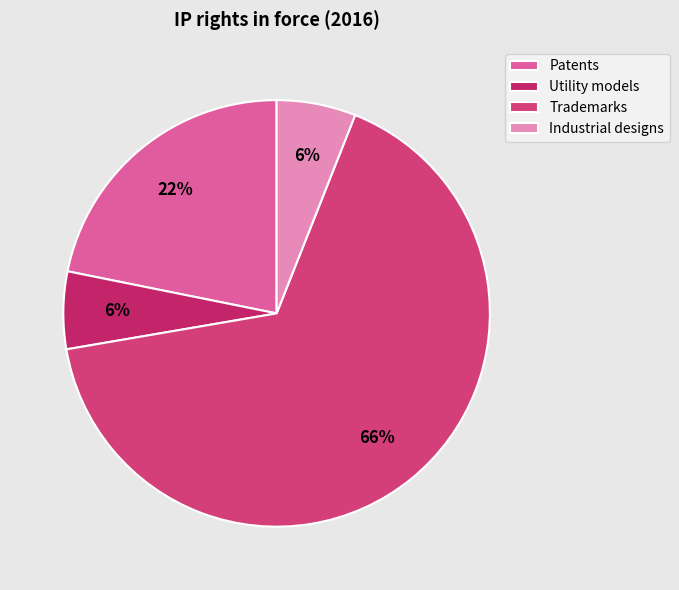

To the nearest percent, what is the average slice percentage?

25%